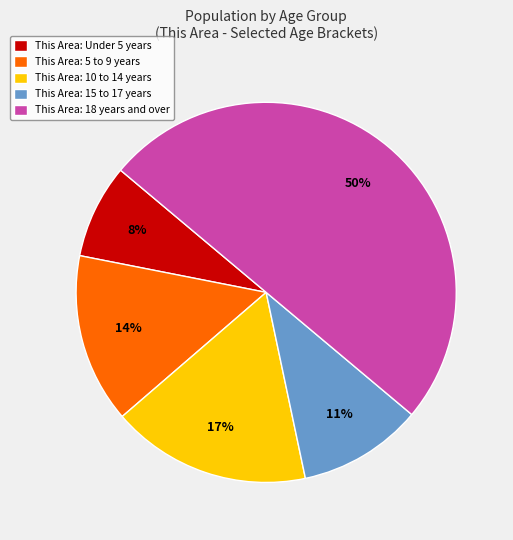

Between This Area: 5 to 9 years and This Area: 18 years and over, which is larger?

This Area: 18 years and over